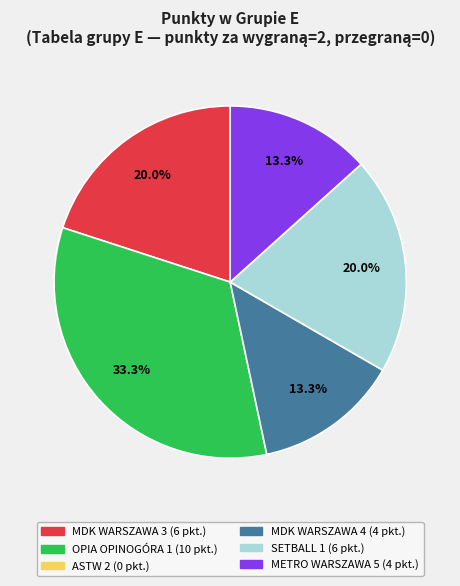

To the nearest percent, what is the difference between the largest and smallest slice percentages?

20%